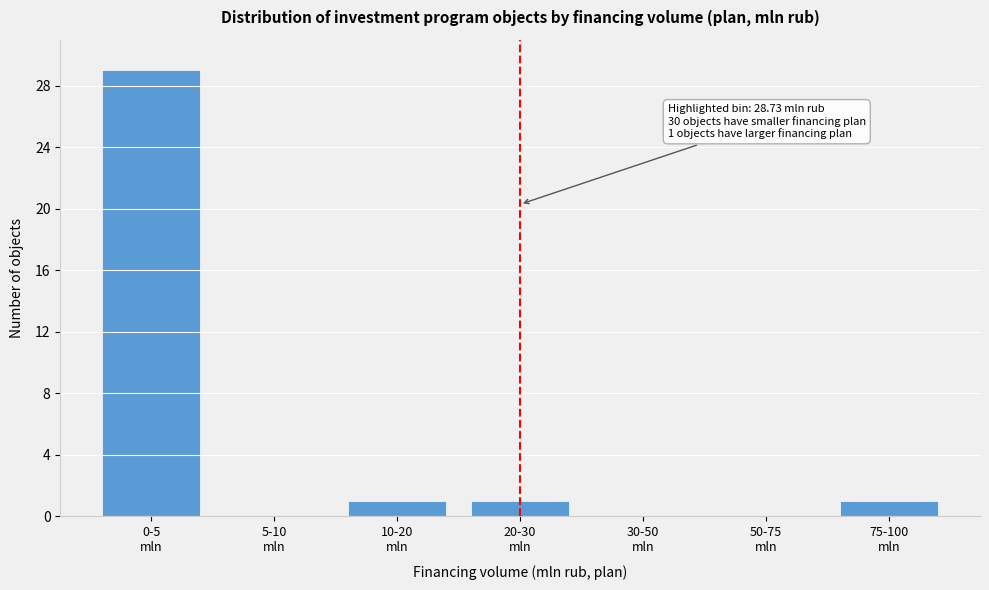

What is the greatest value displayed?

29